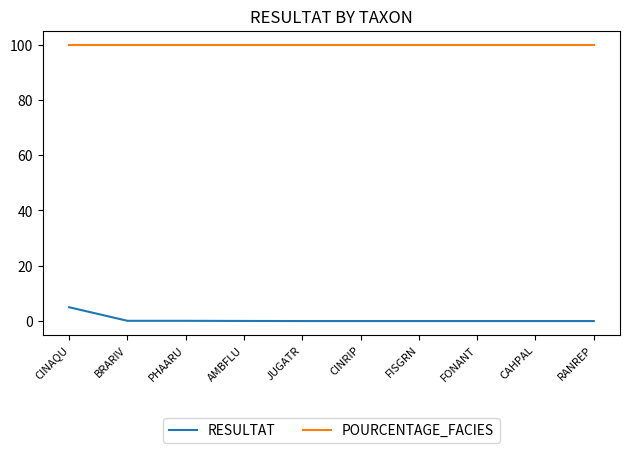

Is it true that POURCENTAGE_FACIES equals 100.0 at PHAARU?

True